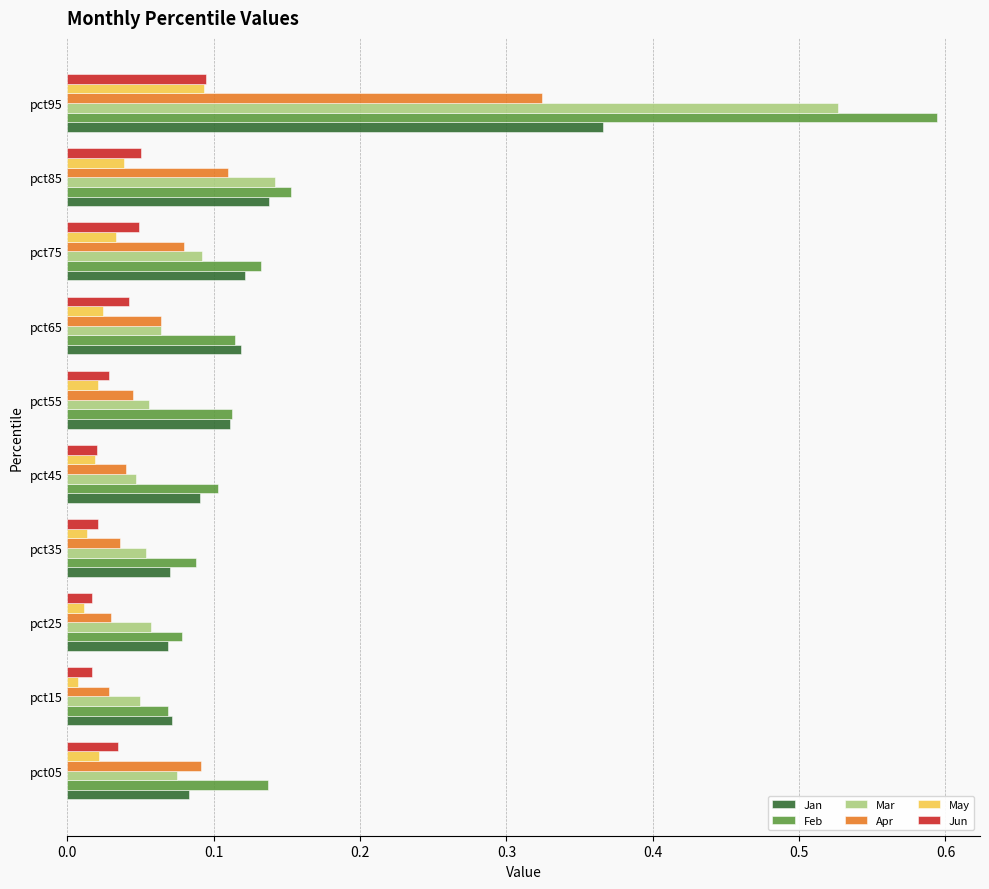

Which series has the largest total across all categories?

Feb